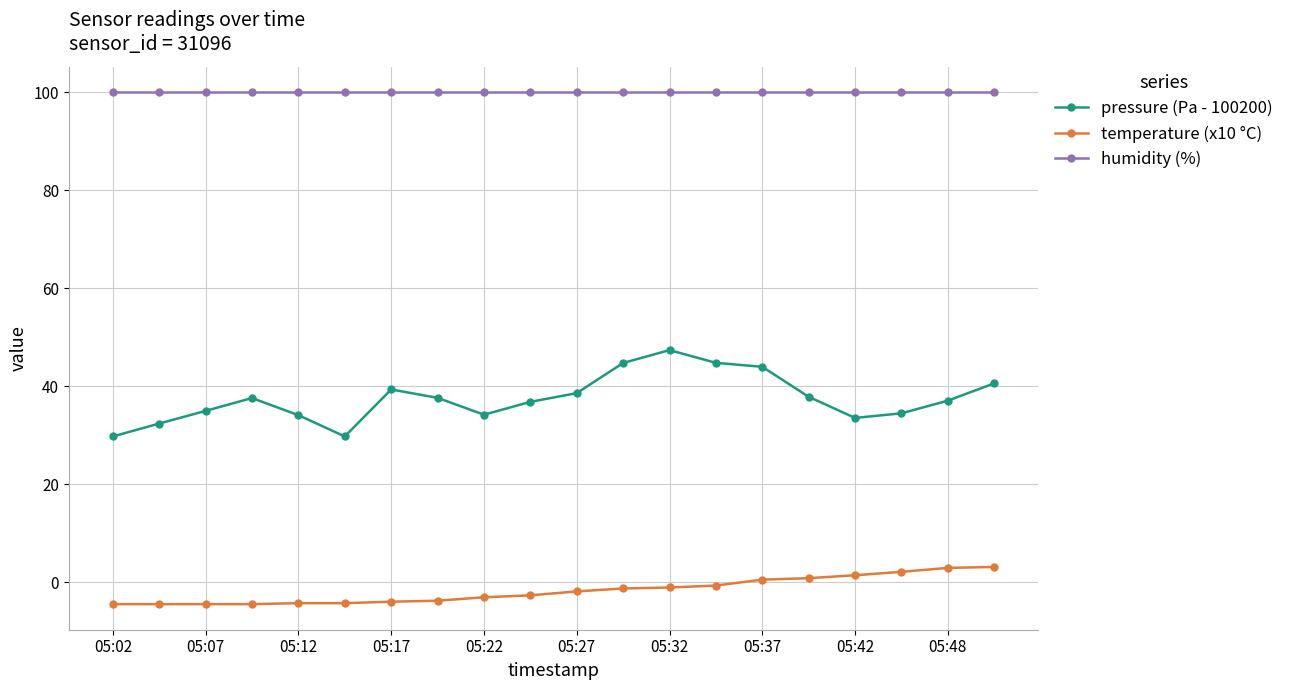

Which series has the largest range (max minus min)?

pressure (Pa - 100200)